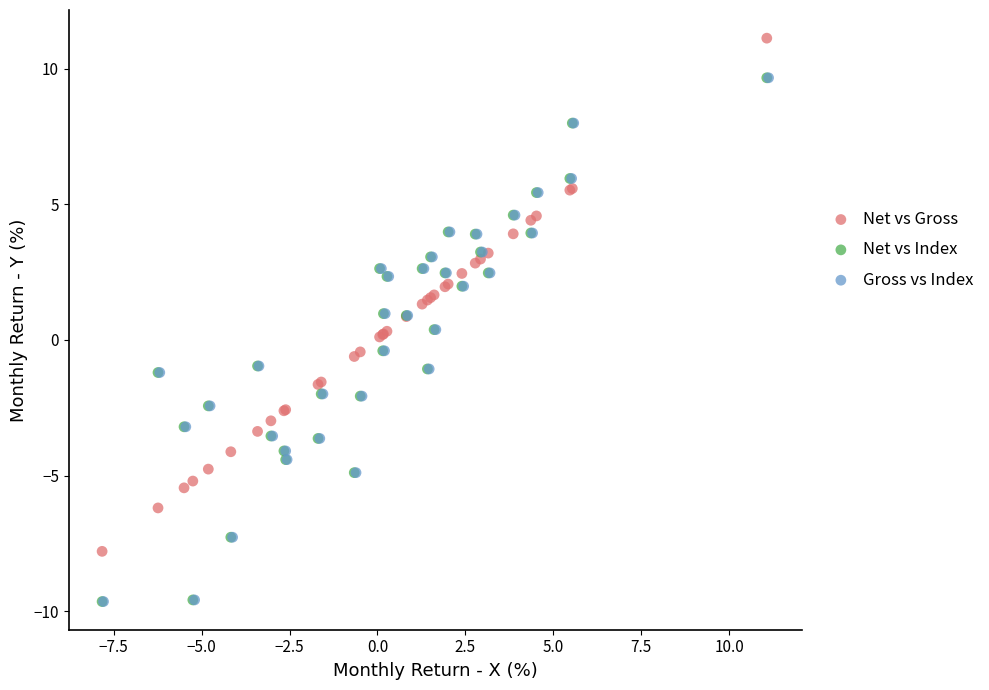

What are all the series names shown in the legend?

Net vs Gross, Net vs Index, Gross vs Index